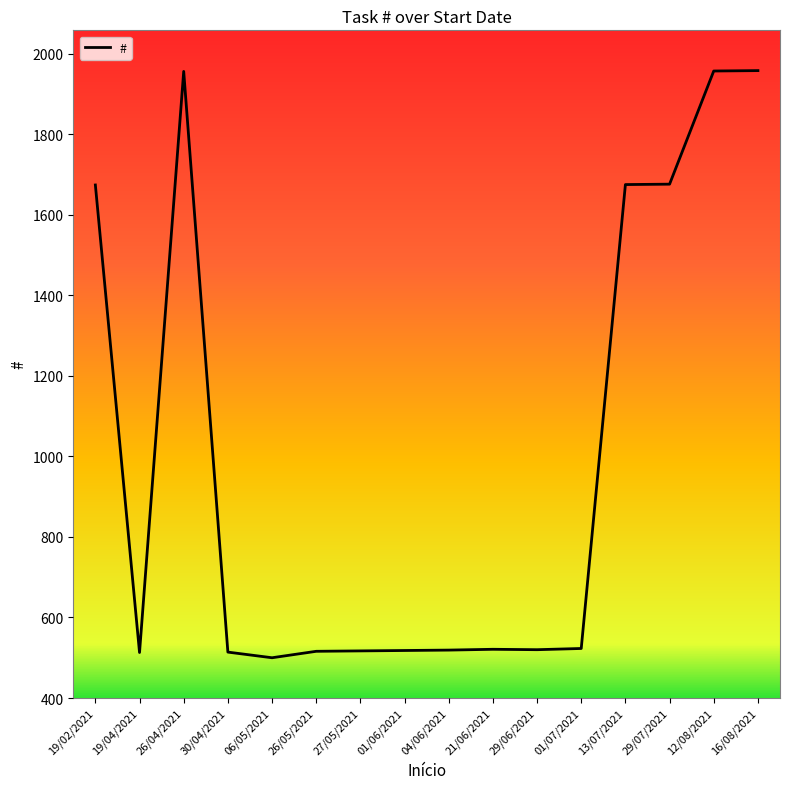

Where is the data nearest to the value 1229?

19/02/2021